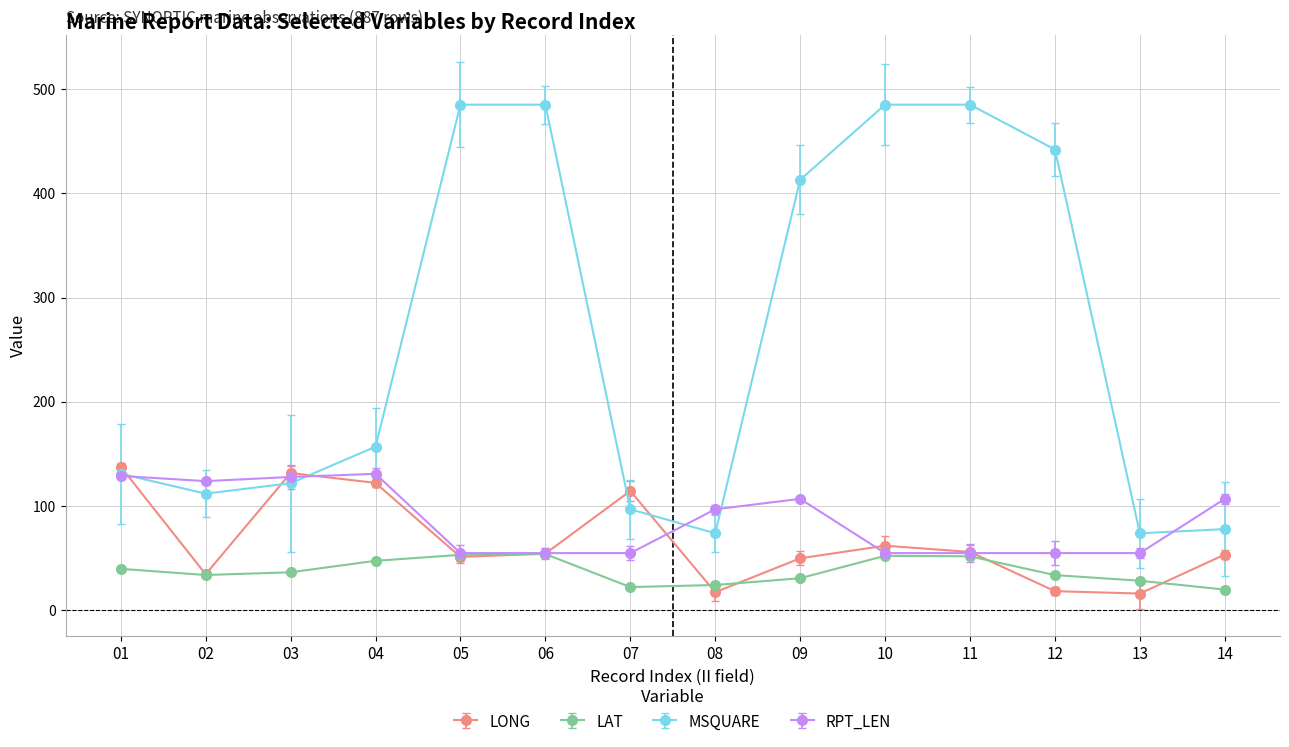

Count the number of data series in this chart.

4